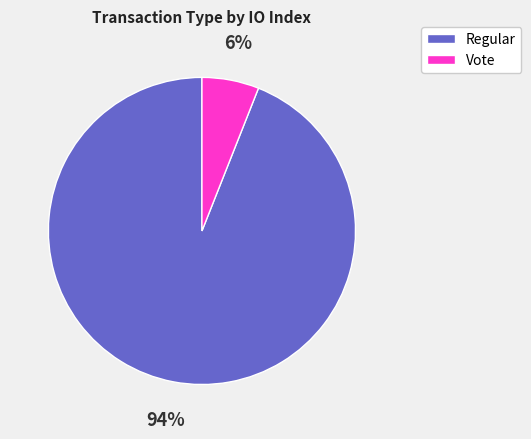

How many slices are in this pie chart?

2